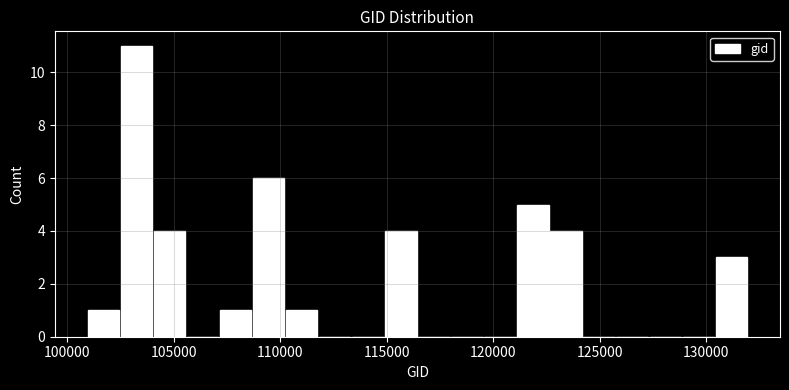

Read against the x-axis, roughly where is the centre of the tallest bar?

103500